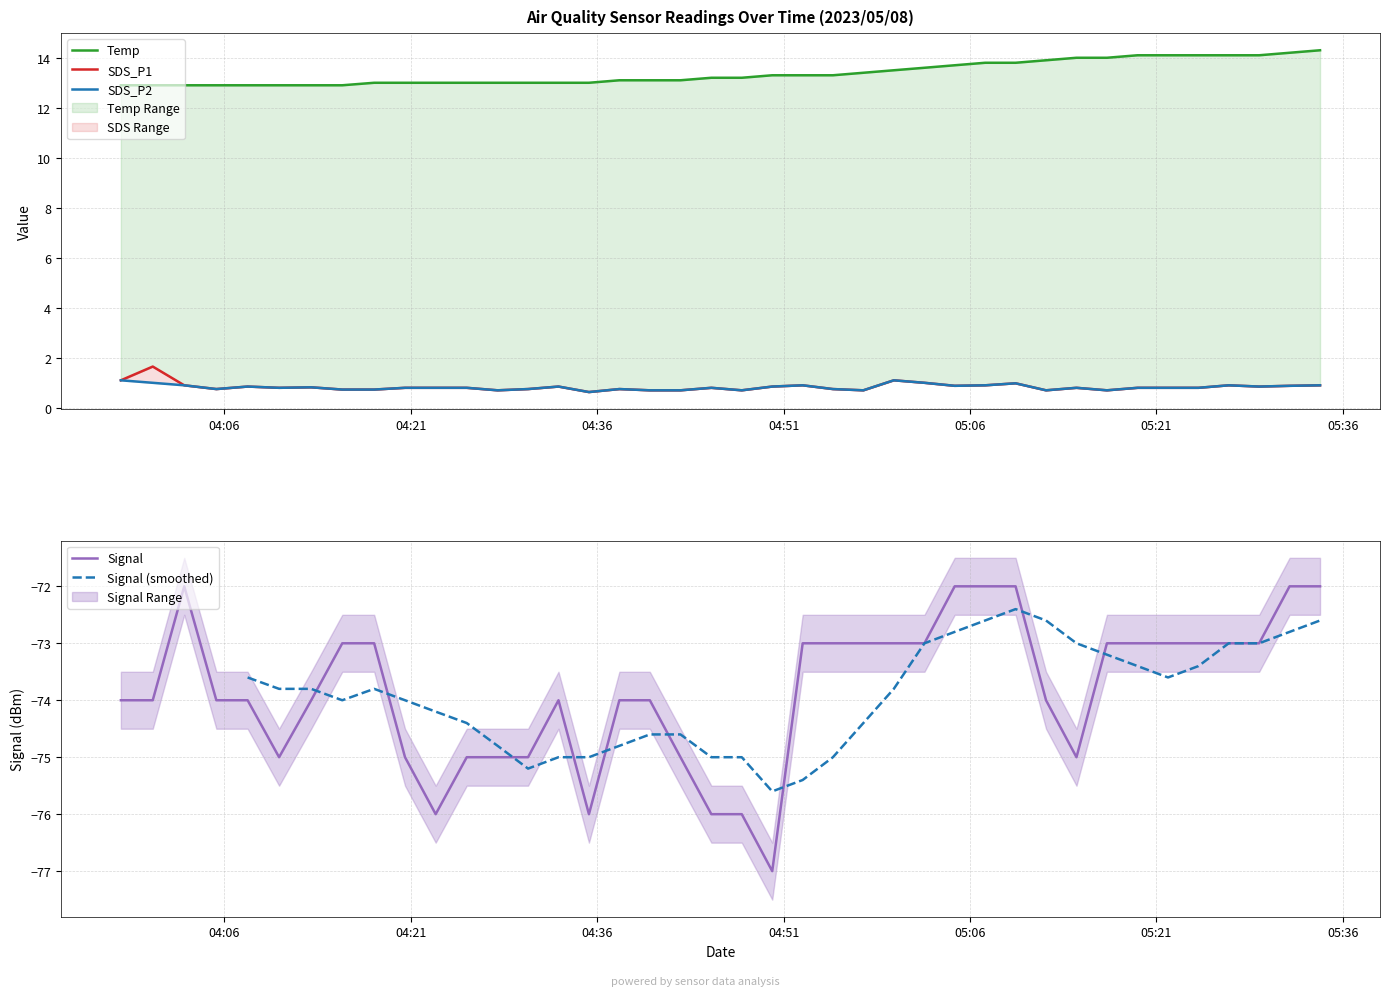

At how many categories does at least one series exceed -25?

40